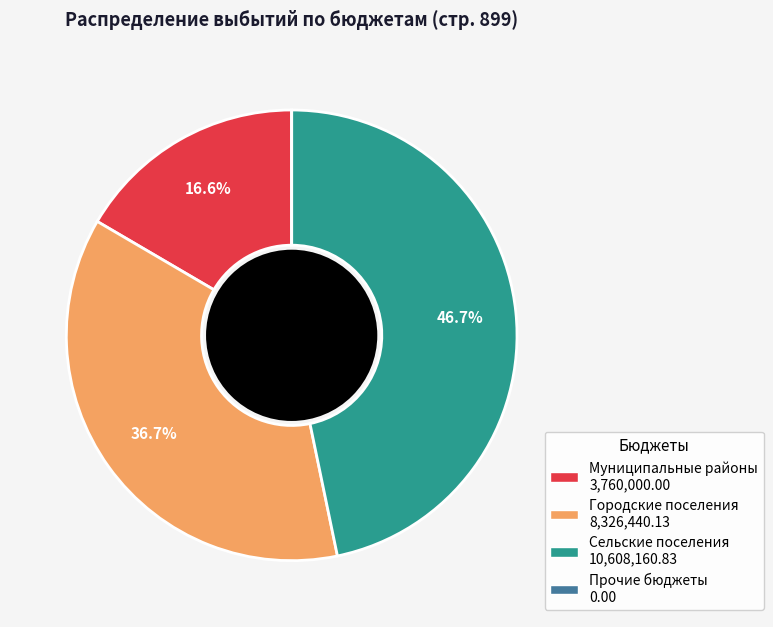

Is there any slice that represents more than half of the pie?

No